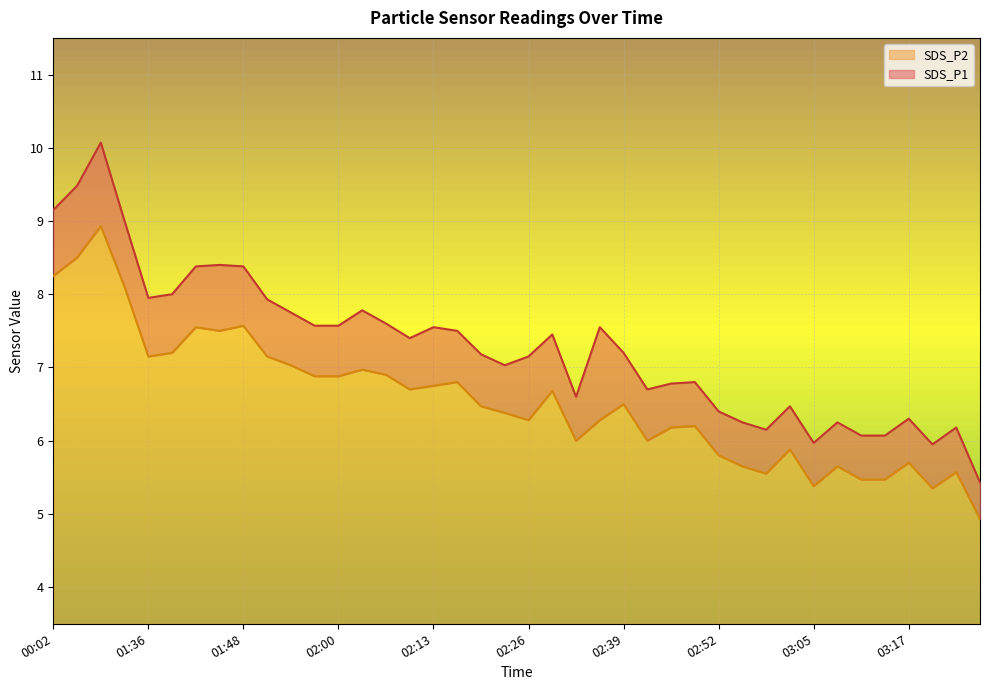

What is the total value across all series at 00:12?

18.0